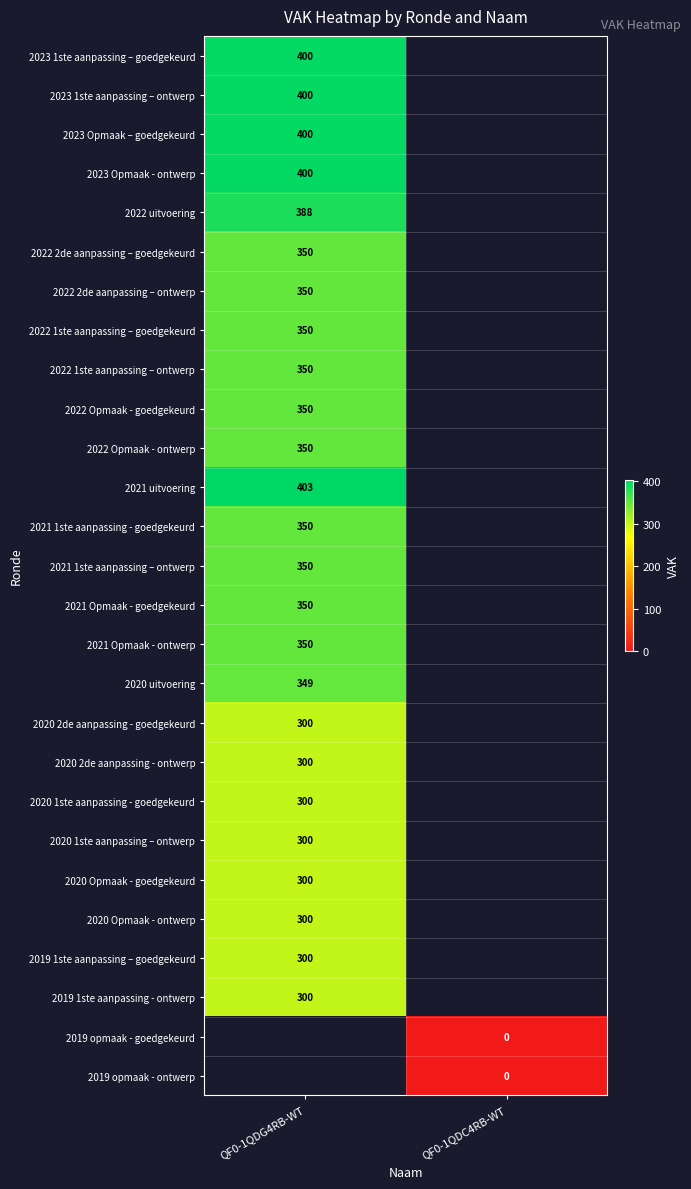

Is it true that 2020 2de aanpassing - goedgekeurd equals 300 at QF0-1QDG4RB-WT?

True